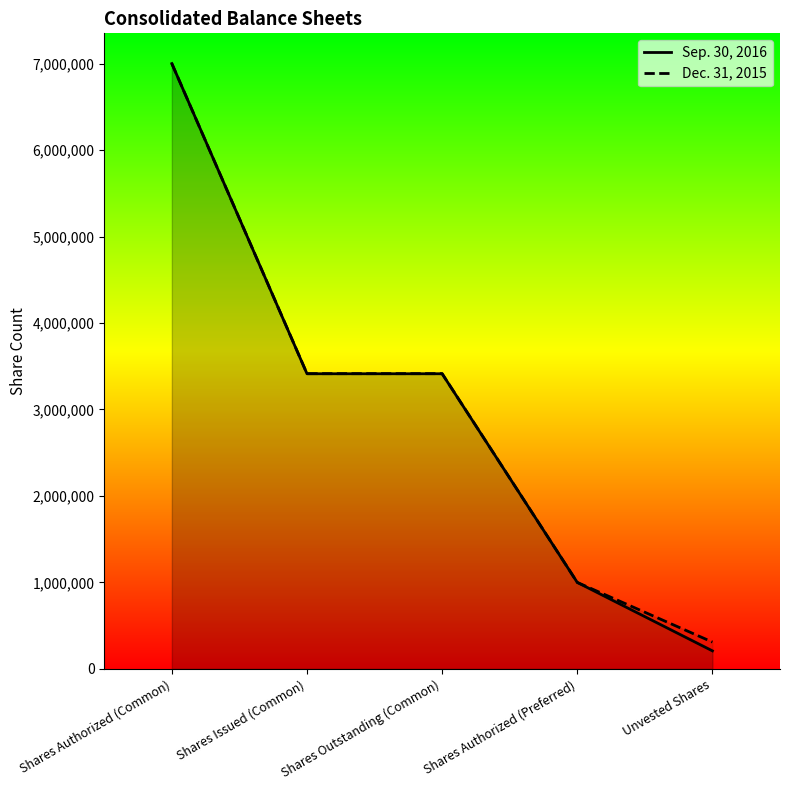

What is the label of the 4th point from the right?

Shares Issued (Common)